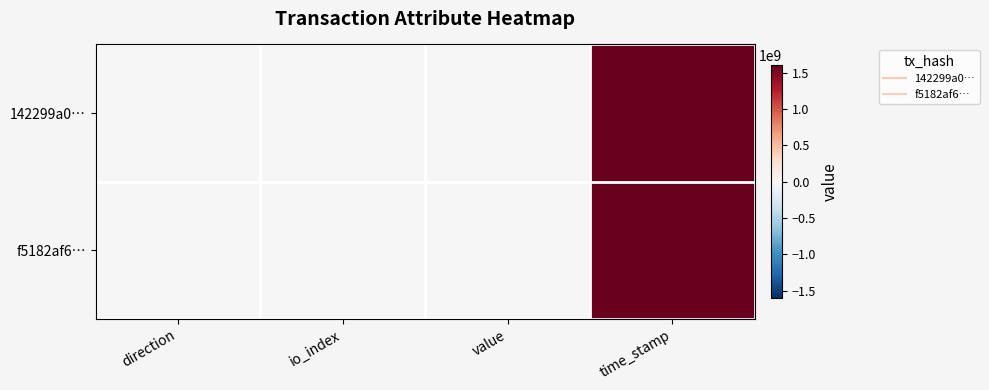

Reading left to right, what are all the values shown in this chart?

142299a0…: direction=-1.0	io_index=1.0	value=24.5	time_stamp=1606401151.0
f5182af6…: direction=1.0	io_index=5.0	value=24.5	time_stamp=1606400008.0